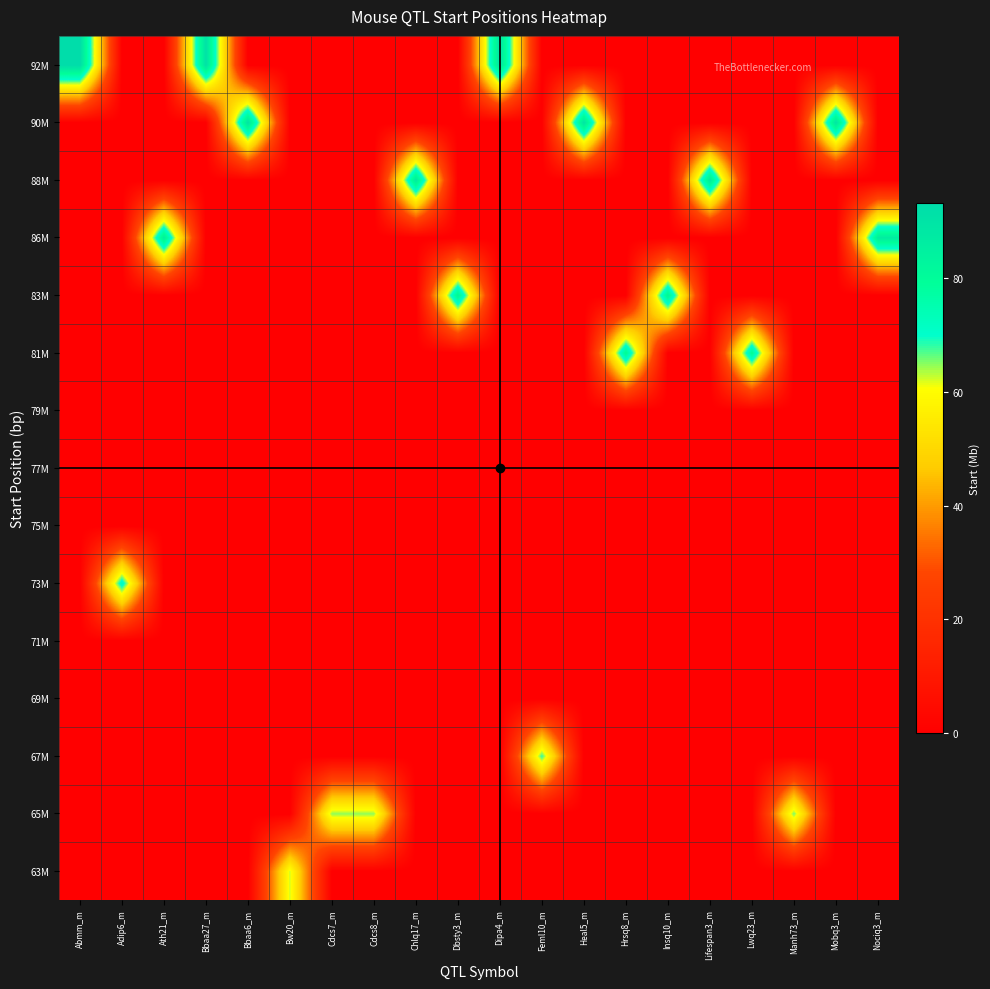

Reading left to right, transcribe all the data shown in this chart.

63M: Abmm_m=0.0	Adip6_m=0.0	Ath21_m=0.0	Bbaa27_m=0.0	Bbaa6_m=0.0	Bw20_m=62.3	Cdcs7_m=0.0	Cdcs8_m=0.0	Chlq17_m=0.0	Dbsty3_m=0.0	Dipa4_m=0.0	Feml10_m=0.0	Heal5_m=0.0	Hrsq8_m=0.0	Insq10_m=0.0	Lifespan3_m=0.0	Lwq23_m=0.0	Manh73_m=0.0	Mobq3_m=0.0	Nociq3_m=0.0
65M: Abmm_m=0.0	Adip6_m=0.0	Ath21_m=0.0	Bbaa27_m=0.0	Bbaa6_m=0.0	Bw20_m=0.0	Cdcs7_m=64.7	Cdcs8_m=64.7	Chlq17_m=0.0	Dbsty3_m=0.0	Dipa4_m=0.0	Feml10_m=0.0	Heal5_m=0.0	Hrsq8_m=0.0	Insq10_m=0.0	Lifespan3_m=0.0	Lwq23_m=0.0	Manh73_m=65.9	Mobq3_m=0.0	Nociq3_m=0.0
67M: Abmm_m=0.0	Adip6_m=0.0	Ath21_m=0.0	Bbaa27_m=0.0	Bbaa6_m=0.0	Bw20_m=0.0	Cdcs7_m=0.0	Cdcs8_m=0.0	Chlq17_m=0.0	Dbsty3_m=0.0	Dipa4_m=0.0	Feml10_m=68.3	Heal5_m=0.0	Hrsq8_m=0.0	Insq10_m=0.0	Lifespan3_m=0.0	Lwq23_m=0.0	Manh73_m=0.0	Mobq3_m=0.0	Nociq3_m=0.0
69M: Abmm_m=0.0	Adip6_m=0.0	Ath21_m=0.0	Bbaa27_m=0.0	Bbaa6_m=0.0	Bw20_m=0.0	Cdcs7_m=0.0	Cdcs8_m=0.0	Chlq17_m=0.0	Dbsty3_m=0.0	Dipa4_m=0.0	Feml10_m=0.0	Heal5_m=0.0	Hrsq8_m=0.0	Insq10_m=0.0	Lifespan3_m=0.0	Lwq23_m=0.0	Manh73_m=0.0	Mobq3_m=0.0	Nociq3_m=0.0
71M: Abmm_m=0.0	Adip6_m=0.0	Ath21_m=0.0	Bbaa27_m=0.0	Bbaa6_m=0.0	Bw20_m=0.0	Cdcs7_m=0.0	Cdcs8_m=0.0	Chlq17_m=0.0	Dbsty3_m=0.0	Dipa4_m=0.0	Feml10_m=0.0	Heal5_m=0.0	Hrsq8_m=0.0	Insq10_m=0.0	Lifespan3_m=0.0	Lwq23_m=0.0	Manh73_m=0.0	Mobq3_m=0.0	Nociq3_m=0.0
73M: Abmm_m=0.0	Adip6_m=73.9	Ath21_m=0.0	Bbaa27_m=0.0	Bbaa6_m=0.0	Bw20_m=0.0	Cdcs7_m=0.0	Cdcs8_m=0.0	Chlq17_m=0.0	Dbsty3_m=0.0	Dipa4_m=0.0	Feml10_m=0.0	Heal5_m=0.0	Hrsq8_m=0.0	Insq10_m=0.0	Lifespan3_m=0.0	Lwq23_m=0.0	Manh73_m=0.0	Mobq3_m=0.0	Nociq3_m=0.0
75M: Abmm_m=0.0	Adip6_m=0.0	Ath21_m=0.0	Bbaa27_m=0.0	Bbaa6_m=0.0	Bw20_m=0.0	Cdcs7_m=0.0	Cdcs8_m=0.0	Chlq17_m=0.0	Dbsty3_m=0.0	Dipa4_m=0.0	Feml10_m=0.0	Heal5_m=0.0	Hrsq8_m=0.0	Insq10_m=0.0	Lifespan3_m=0.0	Lwq23_m=0.0	Manh73_m=0.0	Mobq3_m=0.0	Nociq3_m=0.0
77M: Abmm_m=0.0	Adip6_m=0.0	Ath21_m=0.0	Bbaa27_m=0.0	Bbaa6_m=0.0	Bw20_m=0.0	Cdcs7_m=0.0	Cdcs8_m=0.0	Chlq17_m=0.0	Dbsty3_m=0.0	Dipa4_m=0.0	Feml10_m=0.0	Heal5_m=0.0	Hrsq8_m=0.0	Insq10_m=0.0	Lifespan3_m=0.0	Lwq23_m=0.0	Manh73_m=0.0	Mobq3_m=0.0	Nociq3_m=0.0
79M: Abmm_m=0.0	Adip6_m=0.0	Ath21_m=0.0	Bbaa27_m=0.0	Bbaa6_m=0.0	Bw20_m=0.0	Cdcs7_m=0.0	Cdcs8_m=0.0	Chlq17_m=0.0	Dbsty3_m=0.0	Dipa4_m=0.0	Feml10_m=0.0	Heal5_m=0.0	Hrsq8_m=0.0	Insq10_m=0.0	Lifespan3_m=0.0	Lwq23_m=0.0	Manh73_m=0.0	Mobq3_m=0.0	Nociq3_m=0.0
81M: Abmm_m=0.0	Adip6_m=0.0	Ath21_m=0.0	Bbaa27_m=0.0	Bbaa6_m=0.0	Bw20_m=0.0	Cdcs7_m=0.0	Cdcs8_m=0.0	Chlq17_m=0.0	Dbsty3_m=0.0	Dipa4_m=0.0	Feml10_m=0.0	Heal5_m=0.0	Hrsq8_m=81.7	Insq10_m=0.0	Lifespan3_m=0.0	Lwq23_m=81.0	Manh73_m=0.0	Mobq3_m=0.0	Nociq3_m=0.0
83M: Abmm_m=0.0	Adip6_m=0.0	Ath21_m=0.0	Bbaa27_m=0.0	Bbaa6_m=0.0	Bw20_m=0.0	Cdcs7_m=0.0	Cdcs8_m=0.0	Chlq17_m=0.0	Dbsty3_m=83.5	Dipa4_m=0.0	Feml10_m=0.0	Heal5_m=0.0	Hrsq8_m=0.0	Insq10_m=83.5	Lifespan3_m=0.0	Lwq23_m=0.0	Manh73_m=0.0	Mobq3_m=0.0	Nociq3_m=0.0
86M: Abmm_m=0.0	Adip6_m=0.0	Ath21_m=86.0	Bbaa27_m=0.0	Bbaa6_m=0.0	Bw20_m=0.0	Cdcs7_m=0.0	Cdcs8_m=0.0	Chlq17_m=0.0	Dbsty3_m=0.0	Dipa4_m=0.0	Feml10_m=0.0	Heal5_m=0.0	Hrsq8_m=0.0	Insq10_m=0.0	Lifespan3_m=0.0	Lwq23_m=0.0	Manh73_m=0.0	Mobq3_m=0.0	Nociq3_m=86.4
88M: Abmm_m=0.0	Adip6_m=0.0	Ath21_m=0.0	Bbaa27_m=0.0	Bbaa6_m=0.0	Bw20_m=0.0	Cdcs7_m=0.0	Cdcs8_m=0.0	Chlq17_m=88.1	Dbsty3_m=0.0	Dipa4_m=0.0	Feml10_m=0.0	Heal5_m=0.0	Hrsq8_m=0.0	Insq10_m=0.0	Lifespan3_m=88.1	Lwq23_m=0.0	Manh73_m=0.0	Mobq3_m=0.0	Nociq3_m=0.0
90M: Abmm_m=0.0	Adip6_m=0.0	Ath21_m=0.0	Bbaa27_m=0.0	Bbaa6_m=90.3	Bw20_m=0.0	Cdcs7_m=0.0	Cdcs8_m=0.0	Chlq17_m=0.0	Dbsty3_m=0.0	Dipa4_m=0.0	Feml10_m=0.0	Heal5_m=89.9	Hrsq8_m=0.0	Insq10_m=0.0	Lifespan3_m=0.0	Lwq23_m=0.0	Manh73_m=0.0	Mobq3_m=89.7	Nociq3_m=0.0
92M: Abmm_m=93.3	Adip6_m=0.0	Ath21_m=0.0	Bbaa27_m=91.3	Bbaa6_m=0.0	Bw20_m=0.0	Cdcs7_m=0.0	Cdcs8_m=0.0	Chlq17_m=0.0	Dbsty3_m=0.0	Dipa4_m=91.2	Feml10_m=0.0	Heal5_m=0.0	Hrsq8_m=0.0	Insq10_m=0.0	Lifespan3_m=0.0	Lwq23_m=0.0	Manh73_m=0.0	Mobq3_m=0.0	Nociq3_m=0.0